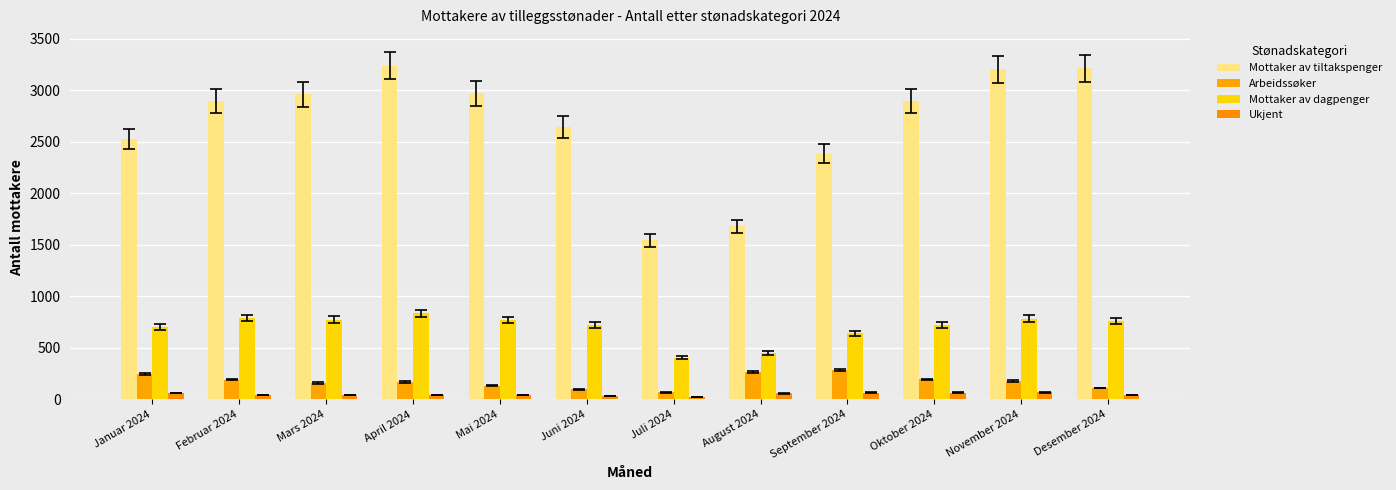

What is the difference between the maximum and second lowest values in the Mottaker av tiltakspenger series?

1561